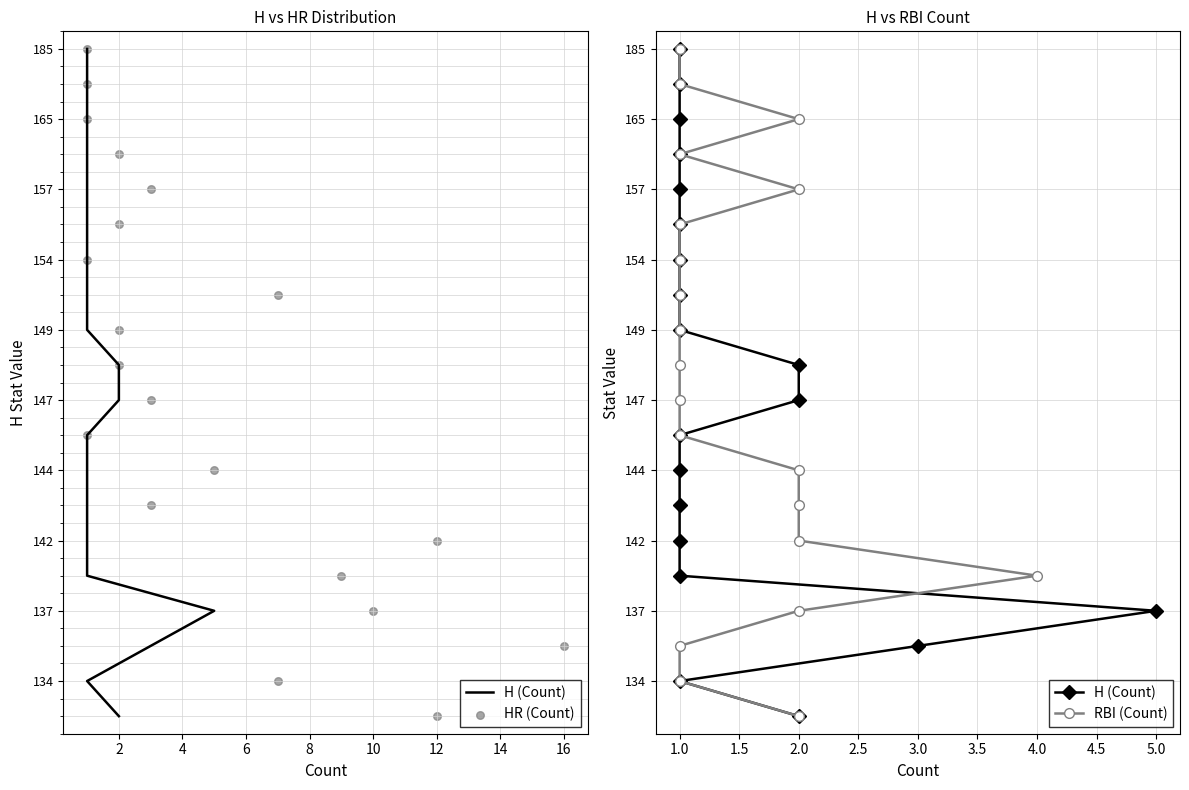

Which series has the widest spread of Y values?

H (Count)